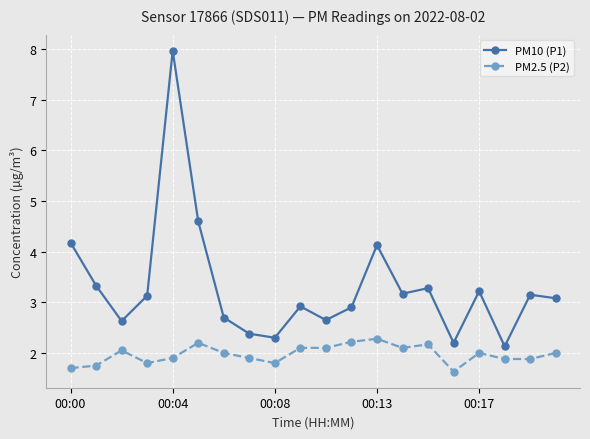

True or false: PM2.5 (P2) has more than 2 interior local peaks.

True